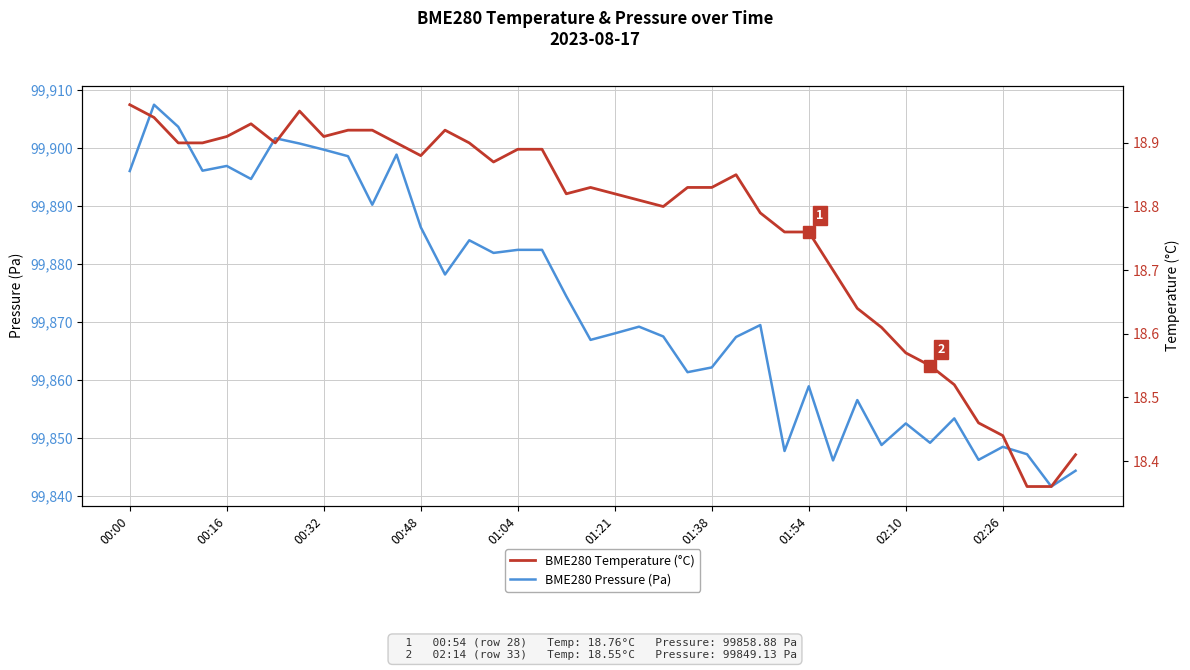

What is the value of the BME280 Pressure (Pa) point at the 3rd from the left?

99903.6